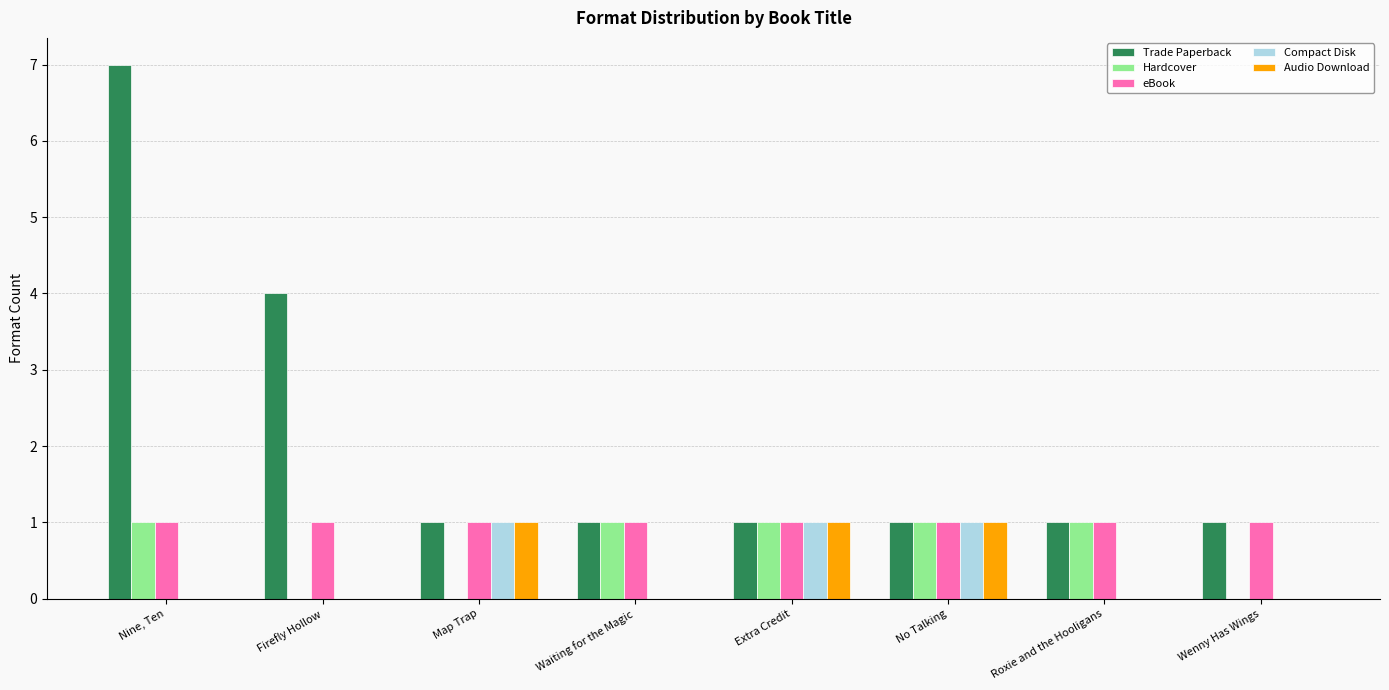

Reading left to right, what are all the values shown in this chart?

Trade Paperback: Nine, Ten=7	Firefly Hollow=4	Map Trap=1	Waiting for the Magic=1	Extra Credit=1	No Talking=1	Roxie and the Hooligans=1	Wenny Has Wings=1
Hardcover: Nine, Ten=1	Firefly Hollow=0	Map Trap=0	Waiting for the Magic=1	Extra Credit=1	No Talking=1	Roxie and the Hooligans=1	Wenny Has Wings=0
eBook: Nine, Ten=1	Firefly Hollow=1	Map Trap=1	Waiting for the Magic=1	Extra Credit=1	No Talking=1	Roxie and the Hooligans=1	Wenny Has Wings=1
Compact Disk: Nine, Ten=0	Firefly Hollow=0	Map Trap=1	Waiting for the Magic=0	Extra Credit=1	No Talking=1	Roxie and the Hooligans=0	Wenny Has Wings=0
Audio Download: Nine, Ten=0	Firefly Hollow=0	Map Trap=1	Waiting for the Magic=0	Extra Credit=1	No Talking=1	Roxie and the Hooligans=0	Wenny Has Wings=0